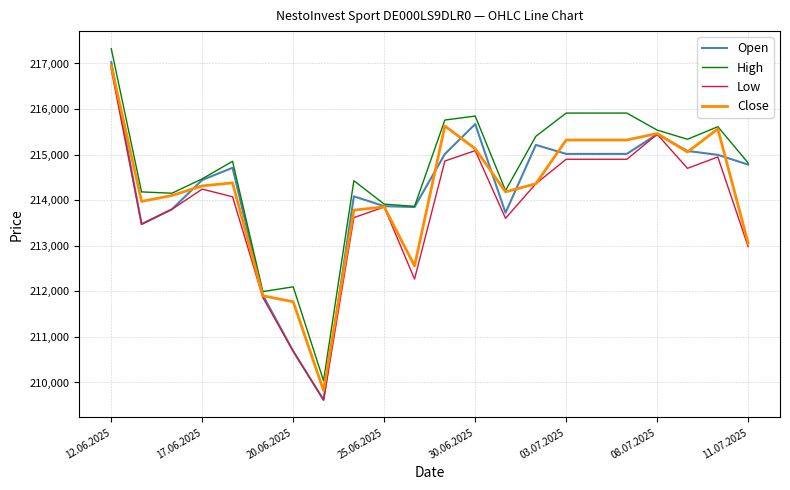

Which series has the widest spread of values?

Open